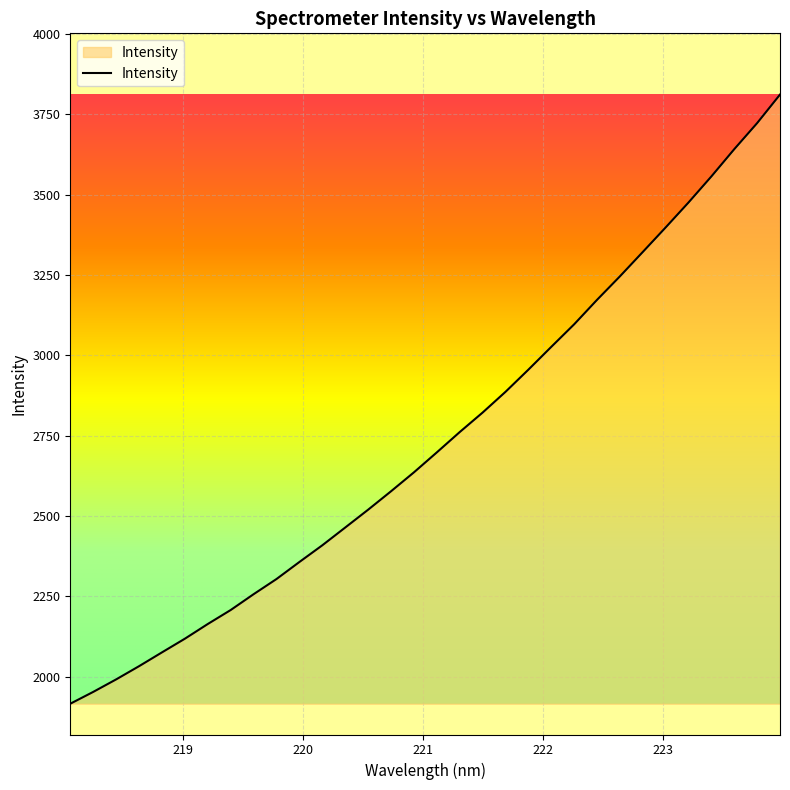

What is the greatest value displayed?

3811.5